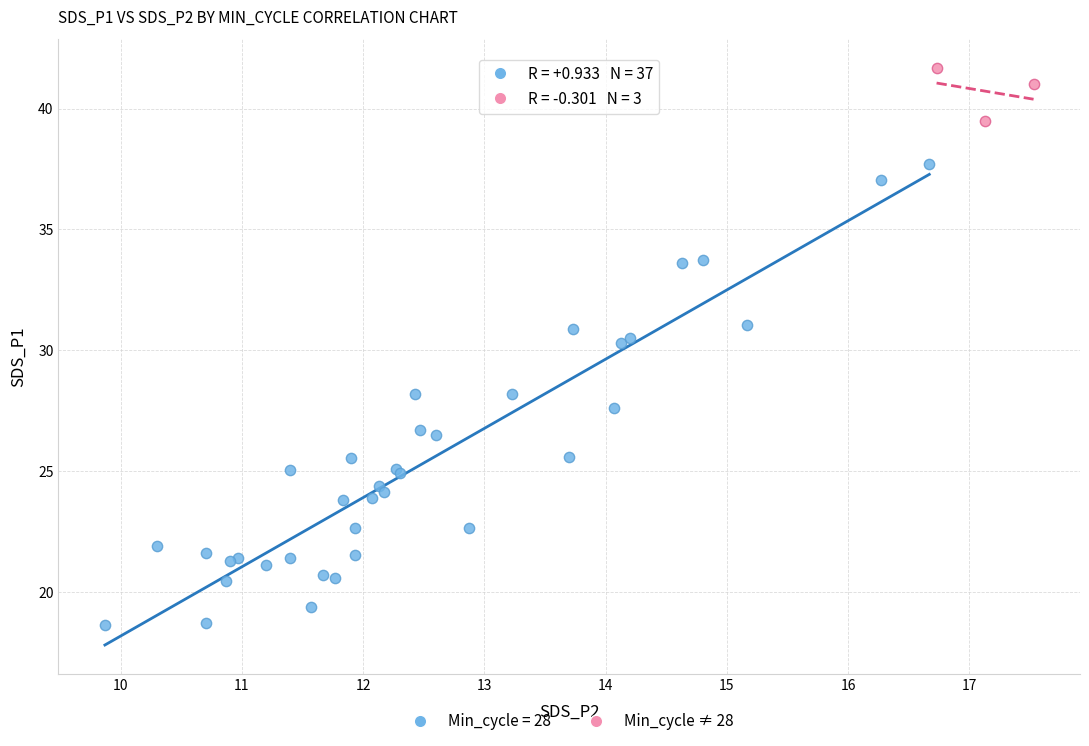

Which series reaches the minimum Y coordinate?

Min_cycle = 28